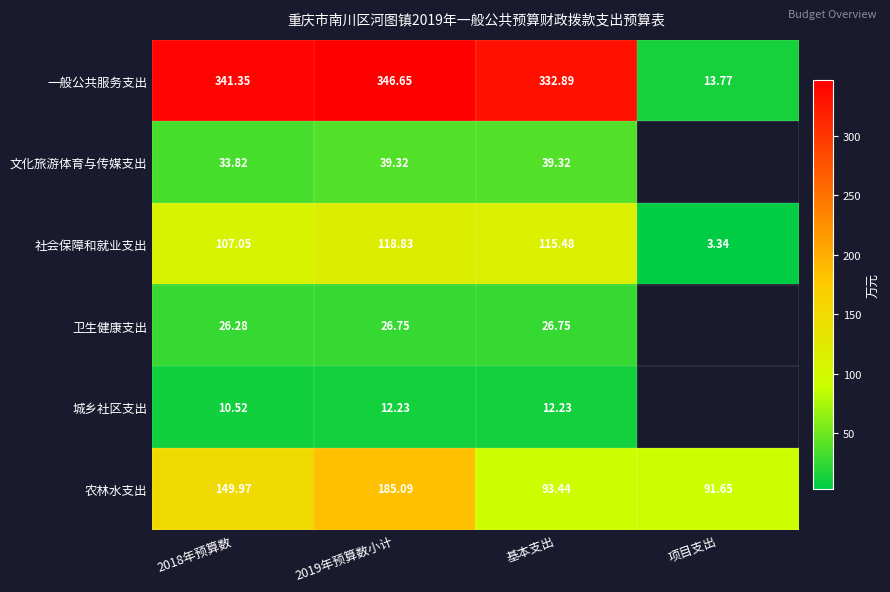

Which label corresponds to the largest value in the chart?

2019年预算数小计